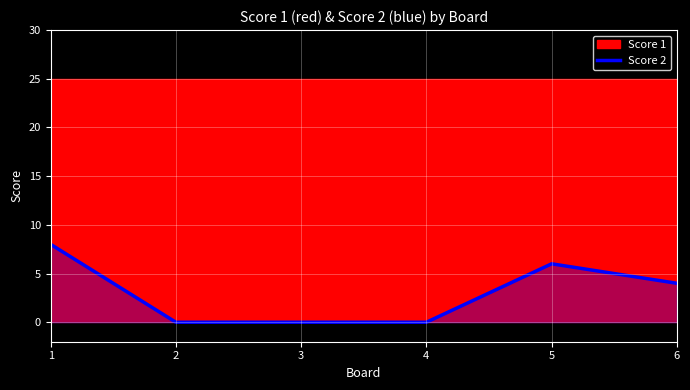

Where is the first local maximum?

5